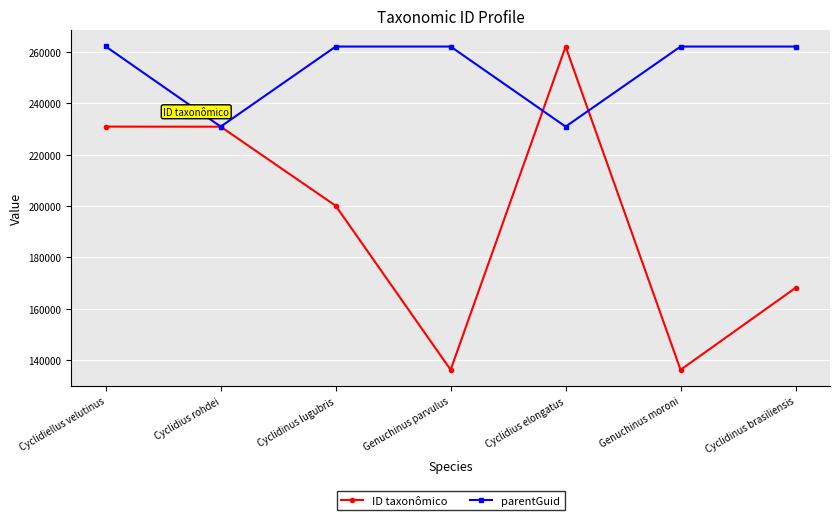

Where is the first local minimum for ID taxonômico?

Genuchinus parvulus